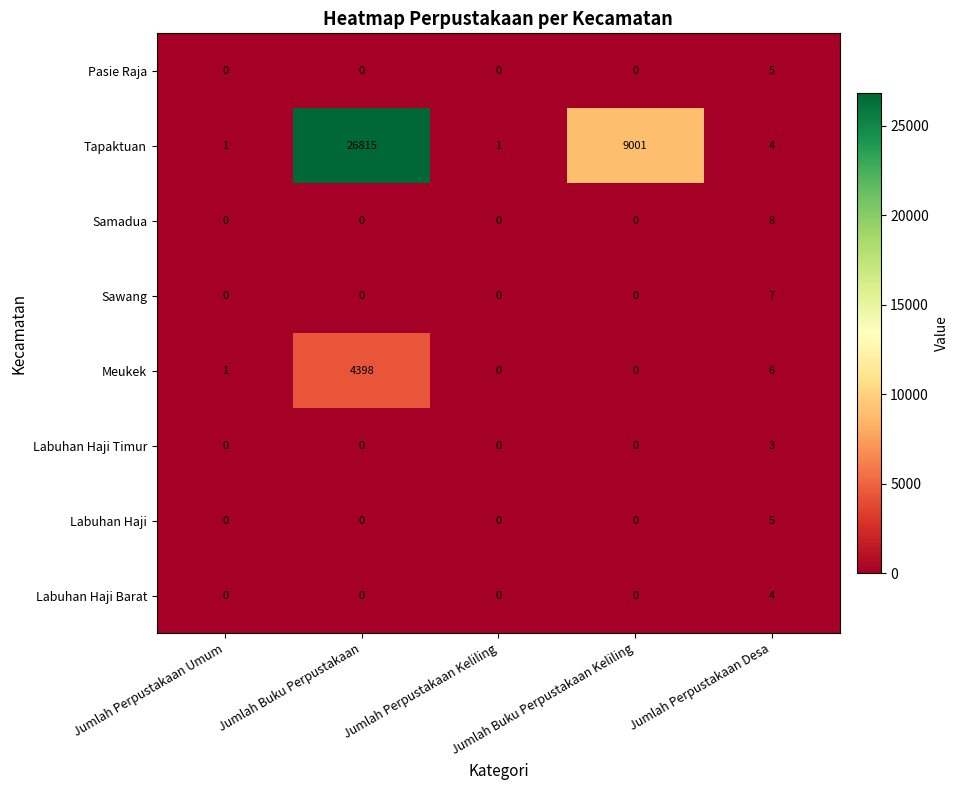

What is the greatest value displayed?

26815